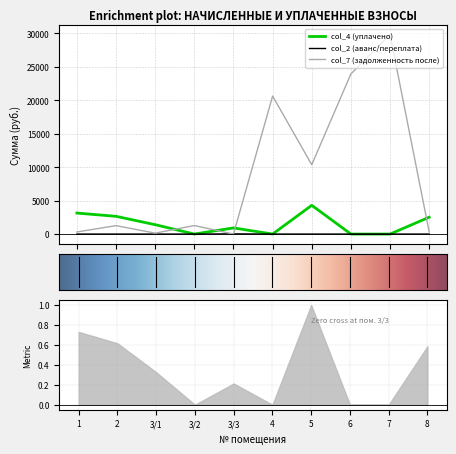

Where is the first local maximum for col_4 (уплачено)?

3/3